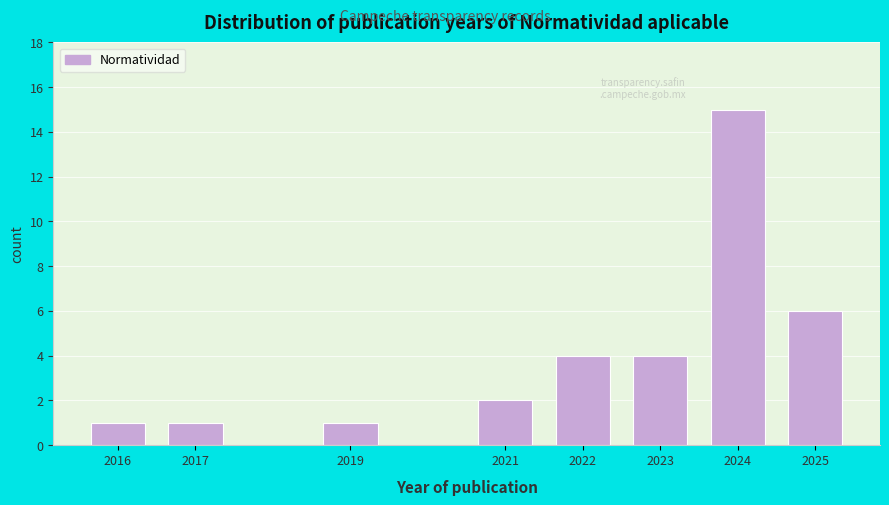

Reading left to right, list all the values displayed in this chart.

2016=1	2017=1	2019=1	2021=2	2022=4	2023=4	2024=15	2025=6